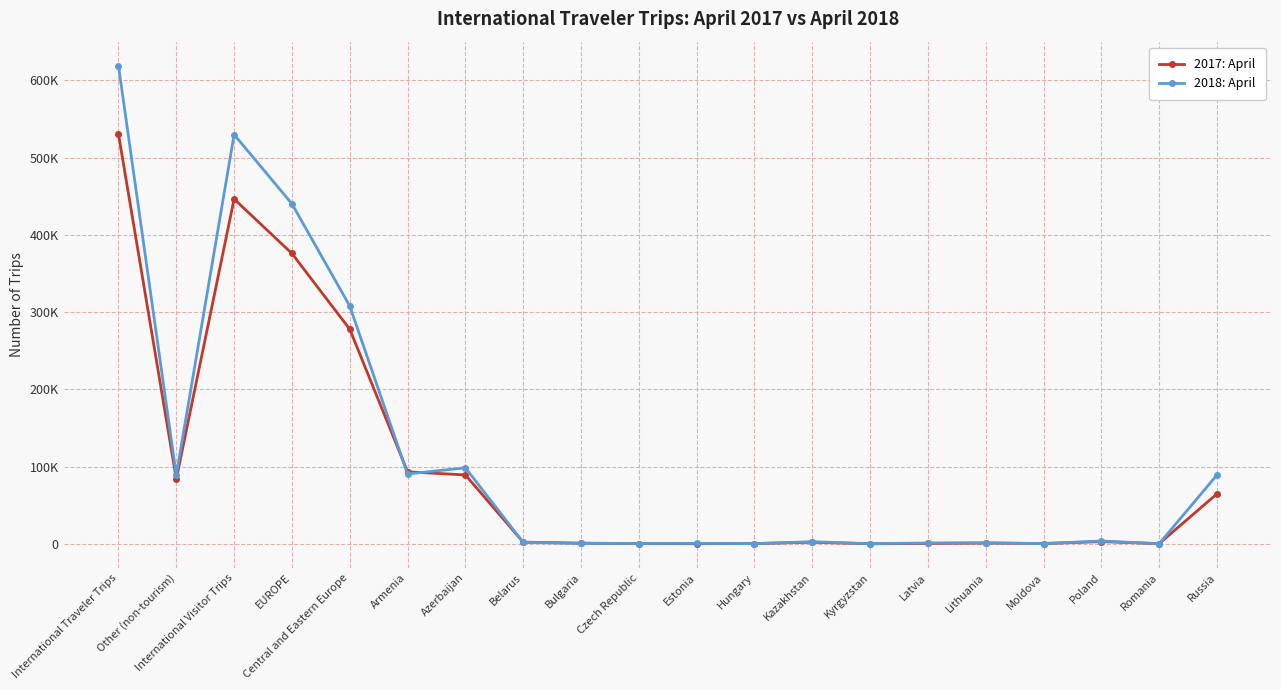

Does the chart have visible grid lines?

Yes